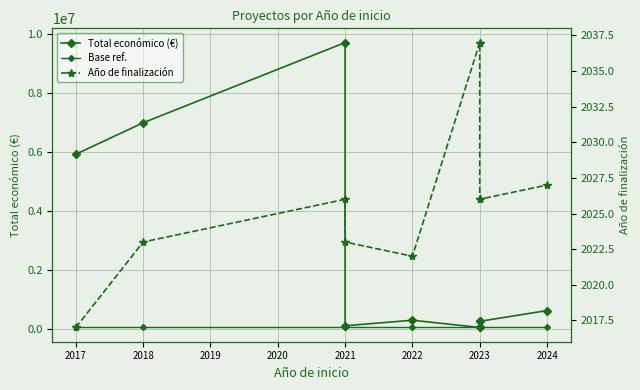

How many data points in Año de finalización are less than 2026?

4